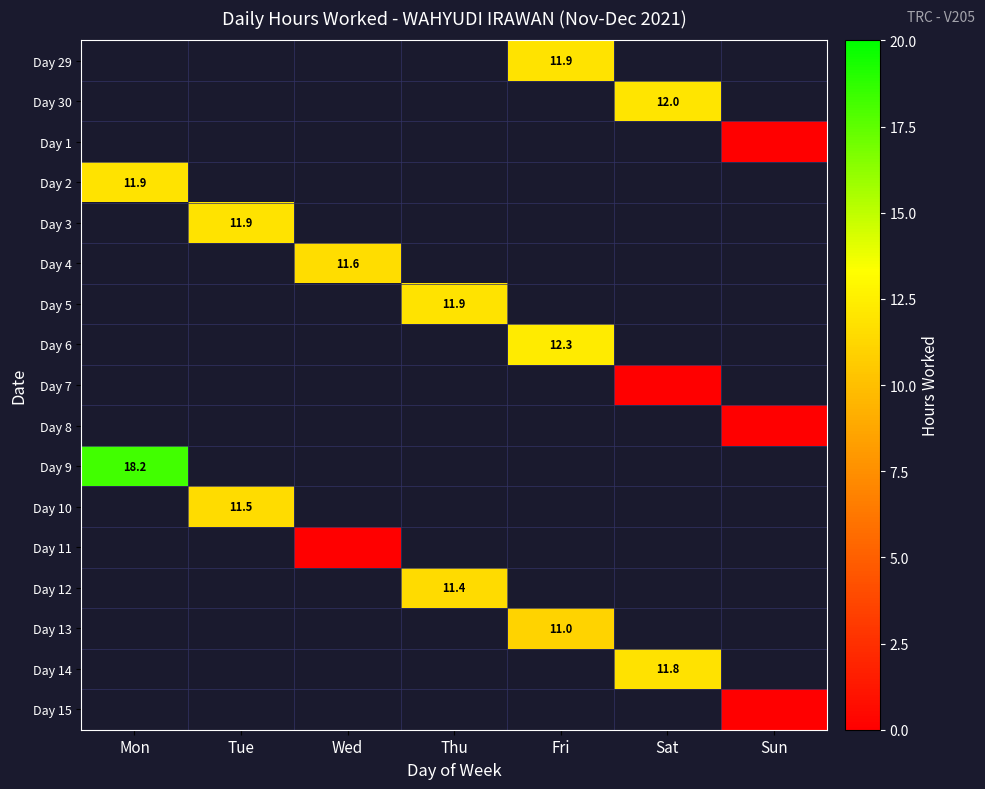

Count the number of categories in the chart.

7